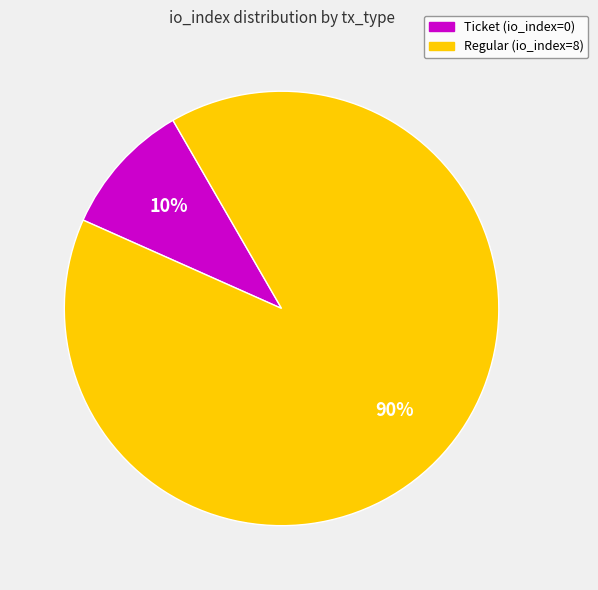

To the nearest percent, what is the difference between the largest and smallest slice percentages?

80%